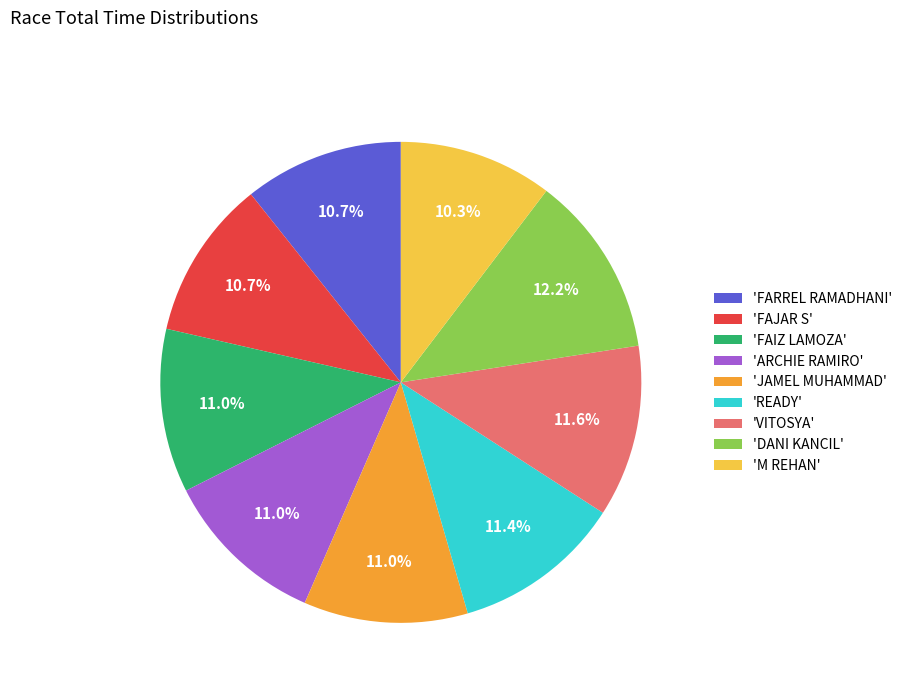

Do 'VITOSYA' and 'ARCHIE RAMIRO' together represent more than half of the pie?

No